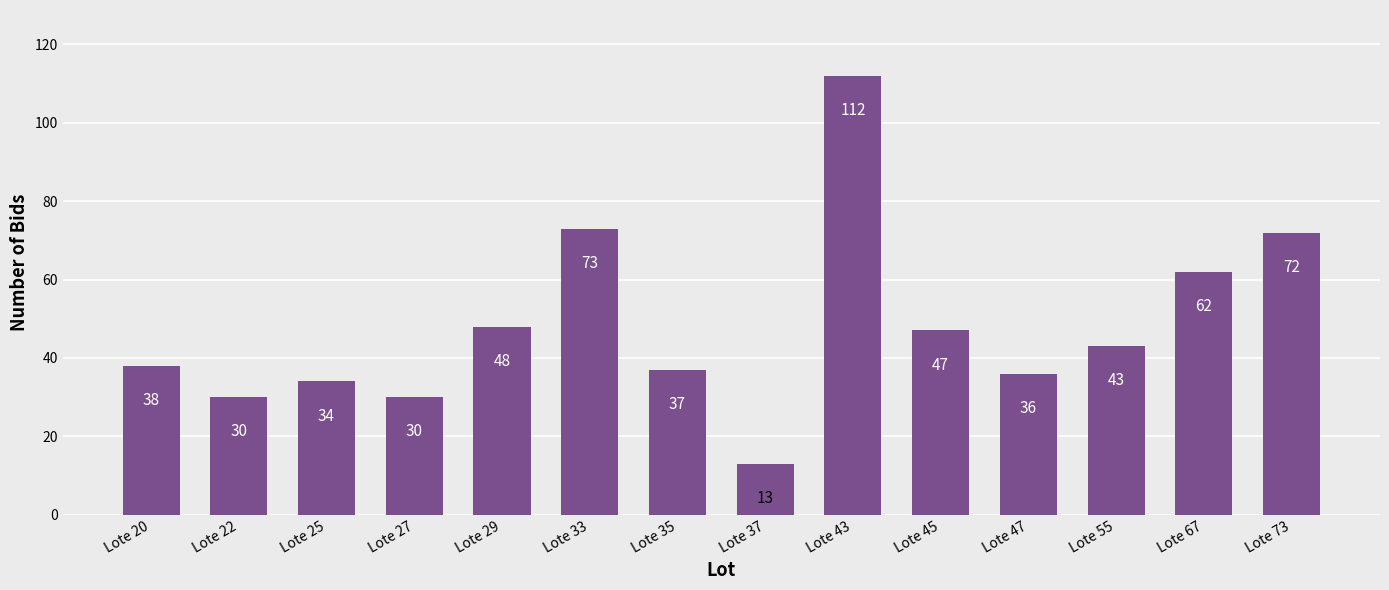

What is the difference between the second highest and minimum values?

60